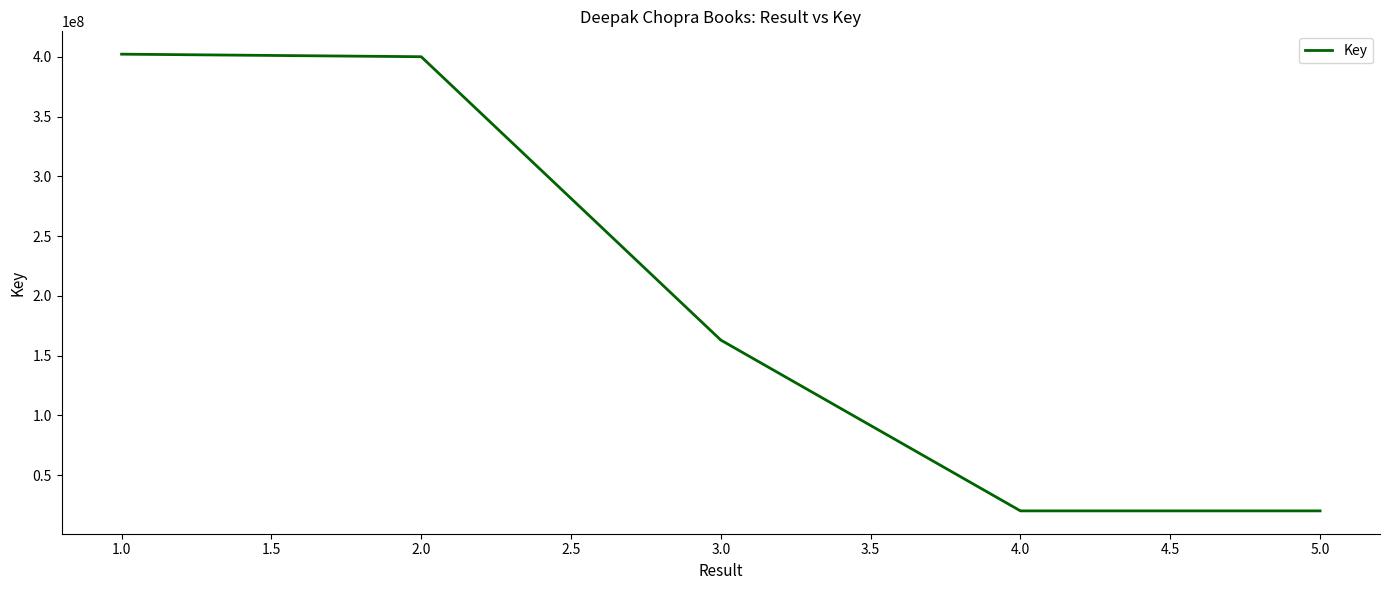

True or false: there are more than 1 points higher than both neighbors.

False